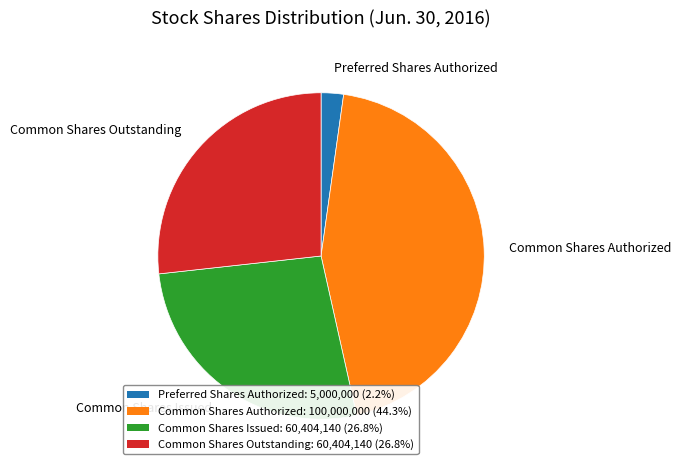

Count the number of slices in the pie.

4